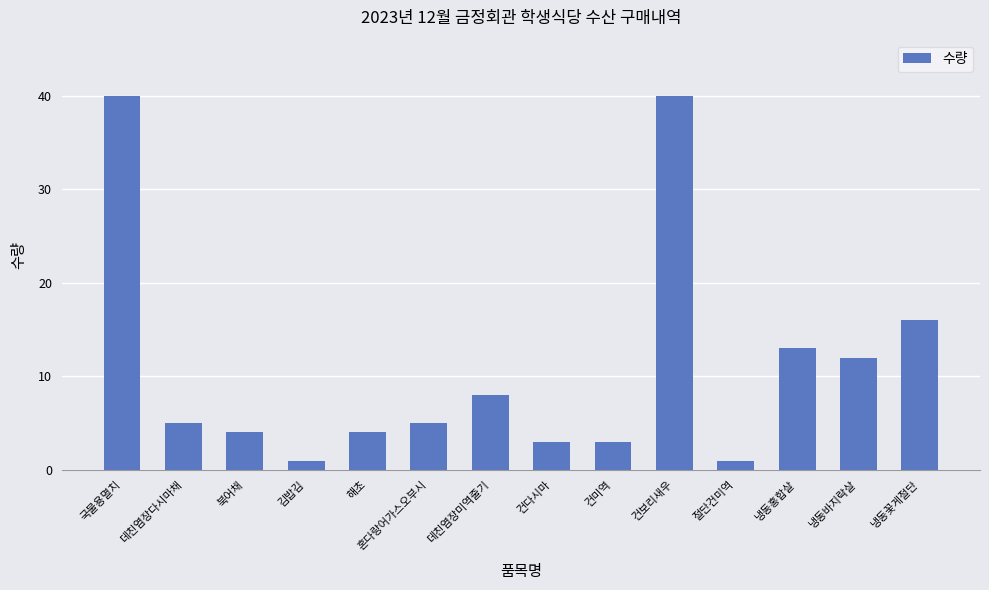

What is the label of the 3rd bar from the right?

냉동홍합살